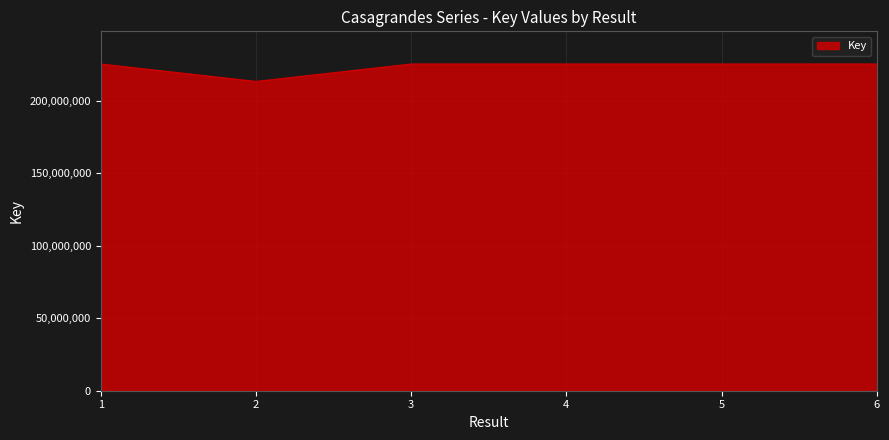

Is it true that the value at 6 is 65685342?

False